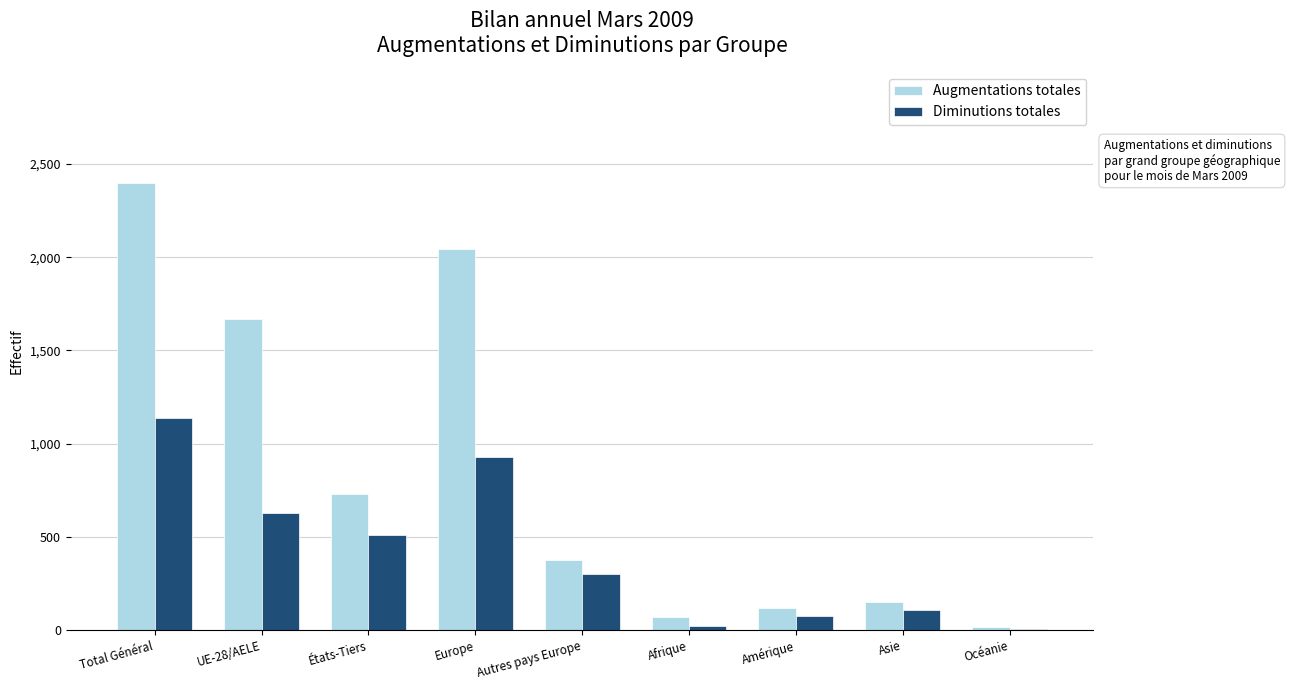

True or false: Diminutions totales has a value of 1275 at Europe.

False